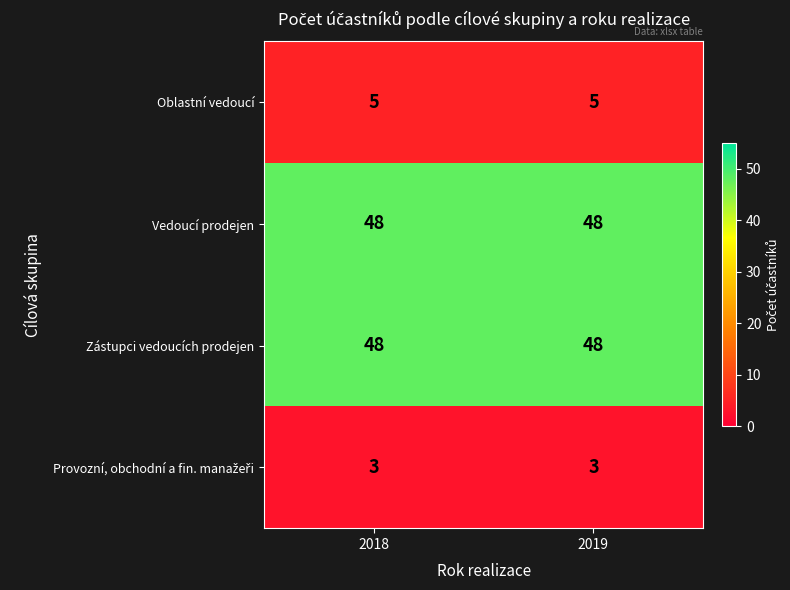

What is the total value across all series at 2018?

104